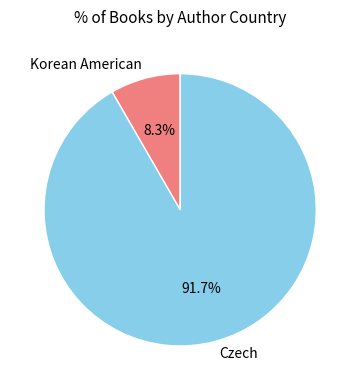

How many segments does this pie chart have?

2